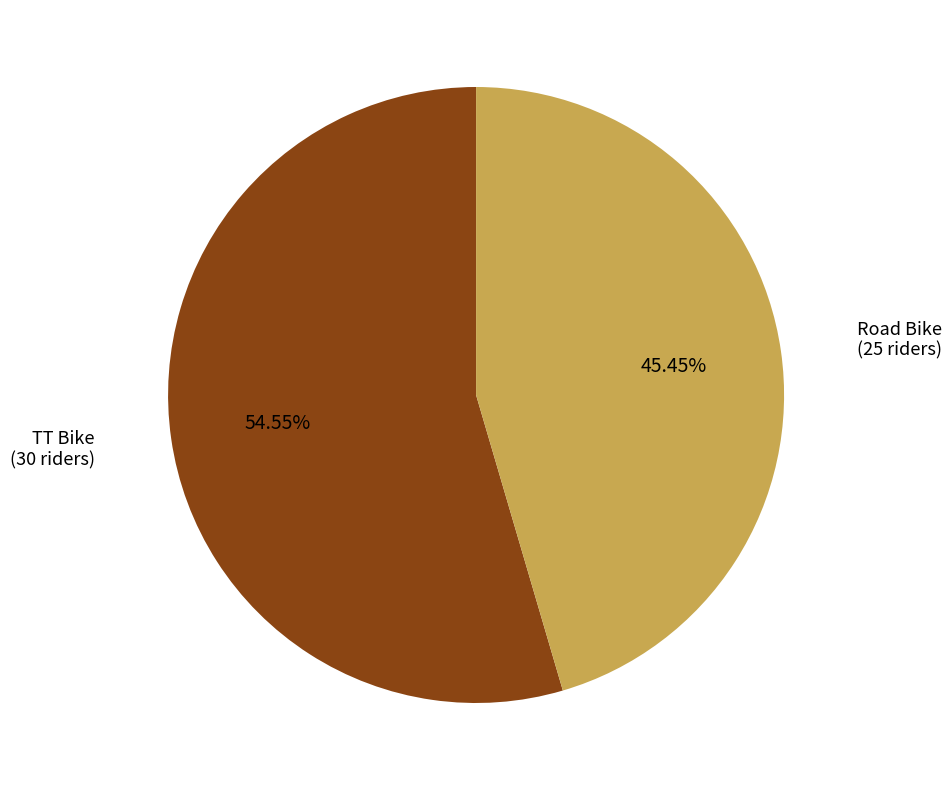

True or false: TT Bike accounts for 46% of the total.

False